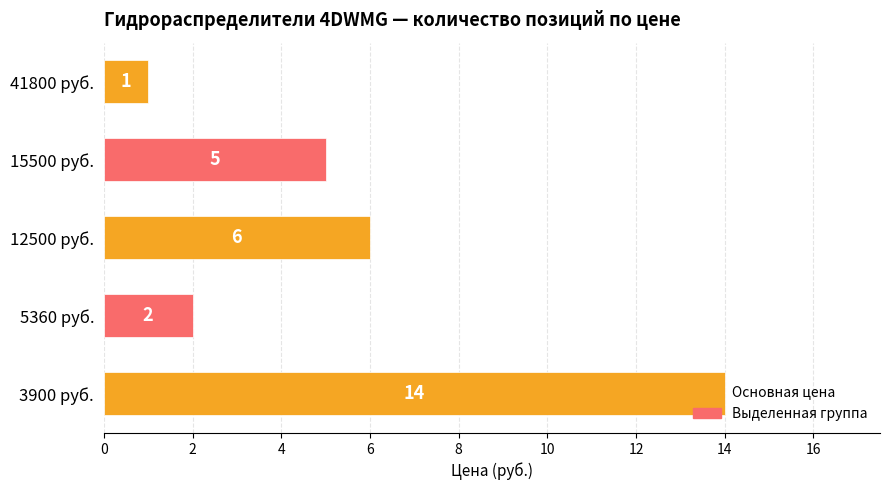

Between 3900 руб. and 12500 руб., which is larger?

3900 руб.